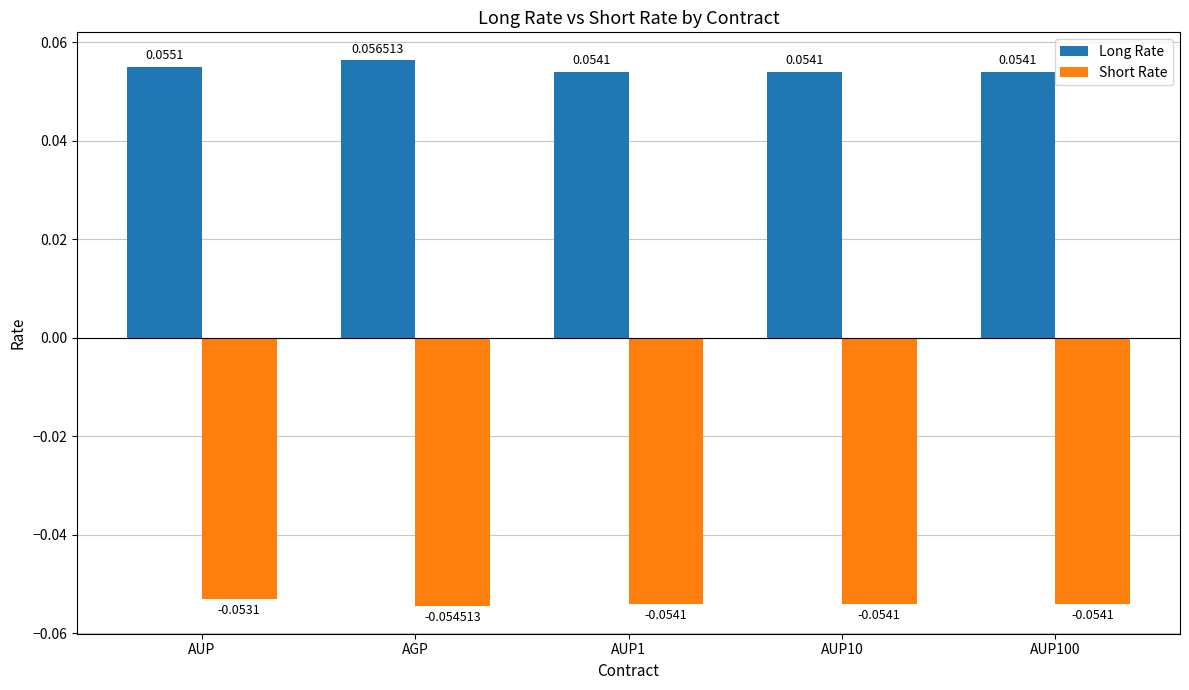

Which category has the highest value in the Long Rate series?

AGP